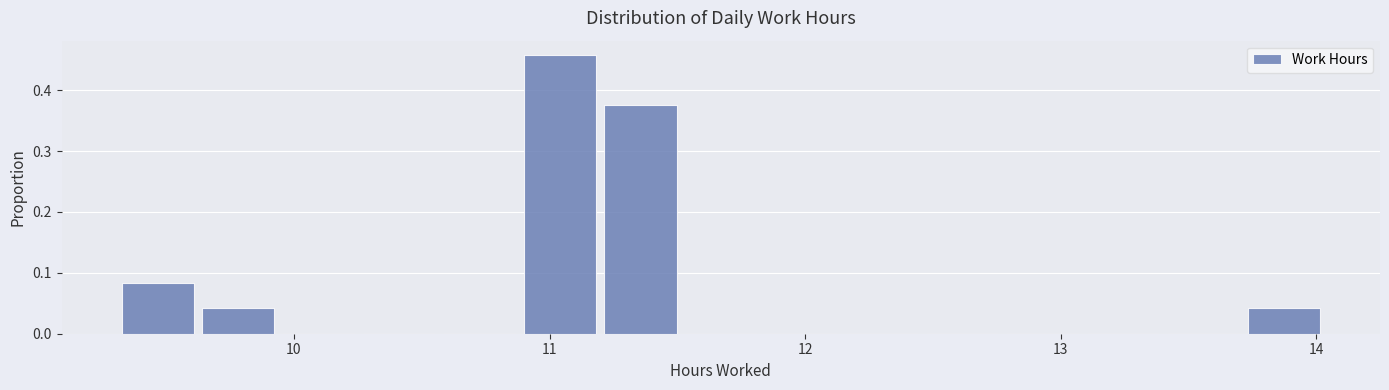

Read against the x-axis, roughly where is the centre of the tallest bar?

11.0